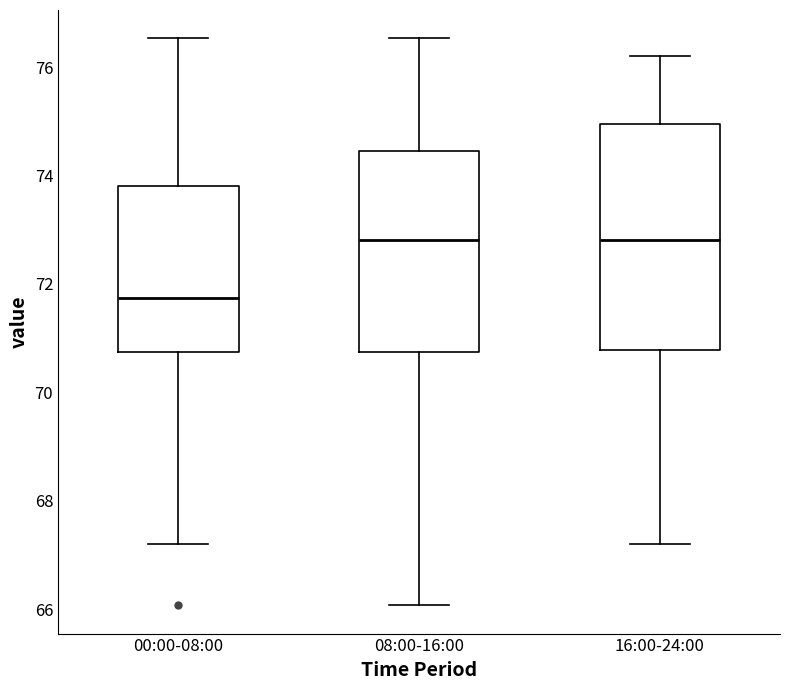

Where is the upper edge of the box for 08:00-16:00 on the y-axis? The values are not printed on the chart, so give them approximately, as read against the axis.

74.4